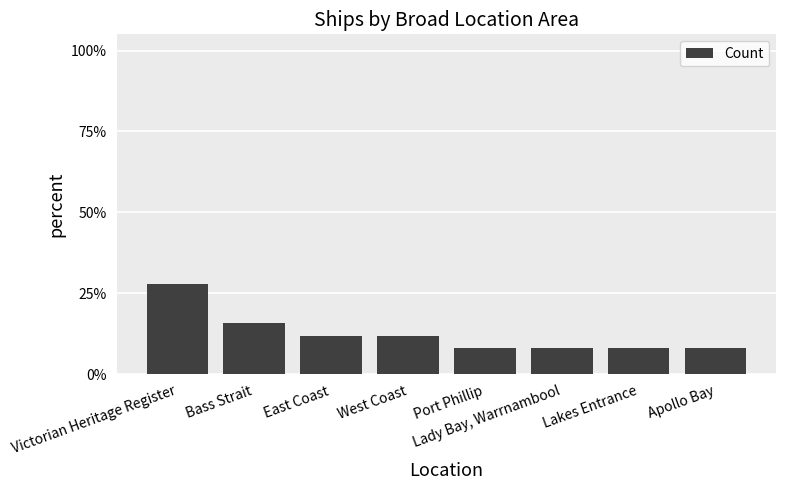

True or false: the data shows 8.0 at Port Phillip.

True